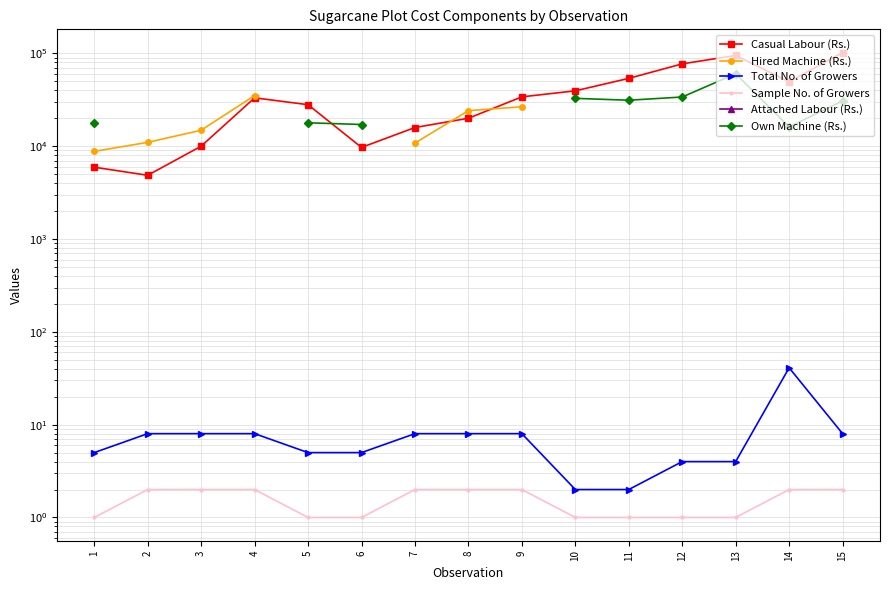

What is the lowest value of the Sample No. of Growers series?

1.0